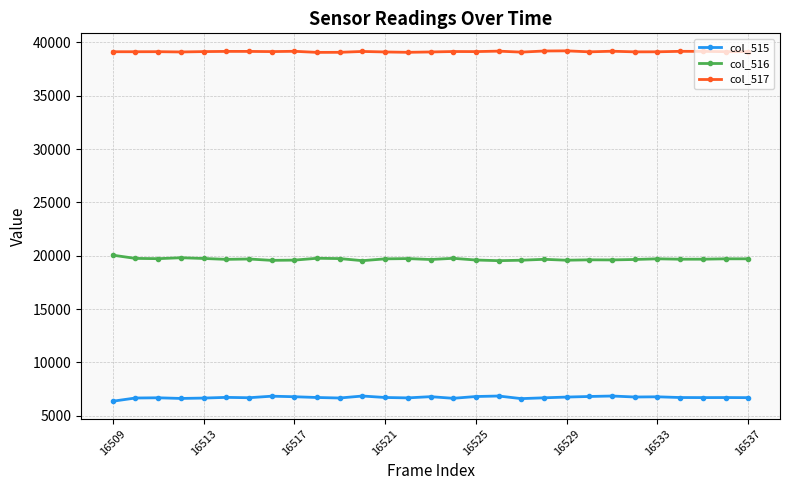

List the series in order of their peak value, highest first.

col_517, col_516, col_515